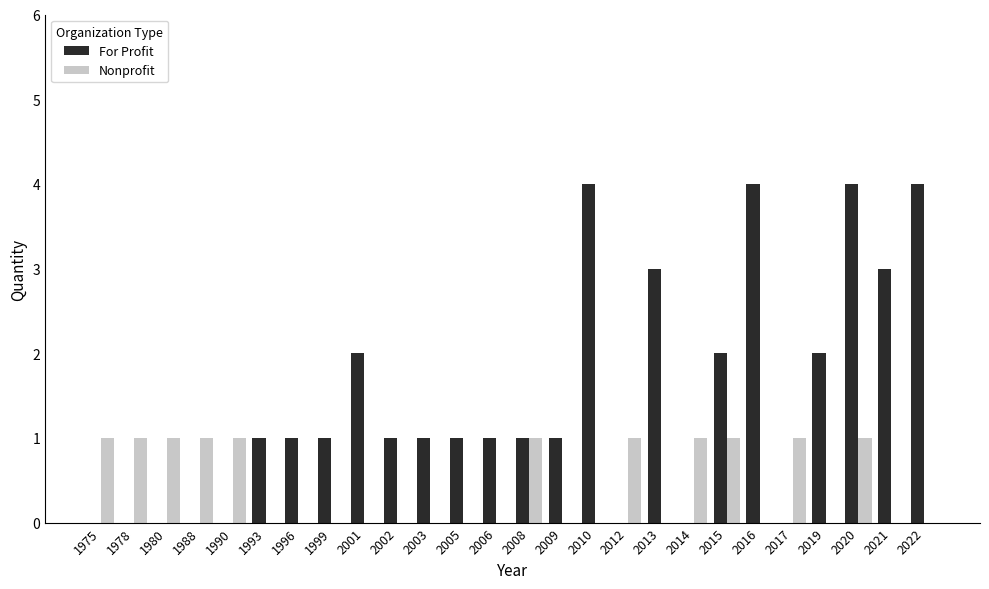

The Nonprofit series shows 0 at 1999. True or false?

True